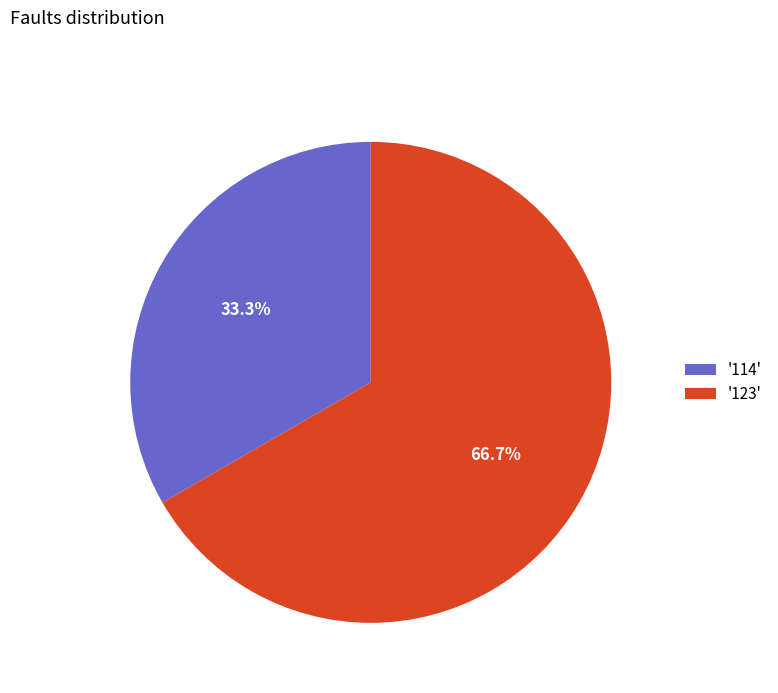

Is there a majority slice in this chart?

Yes